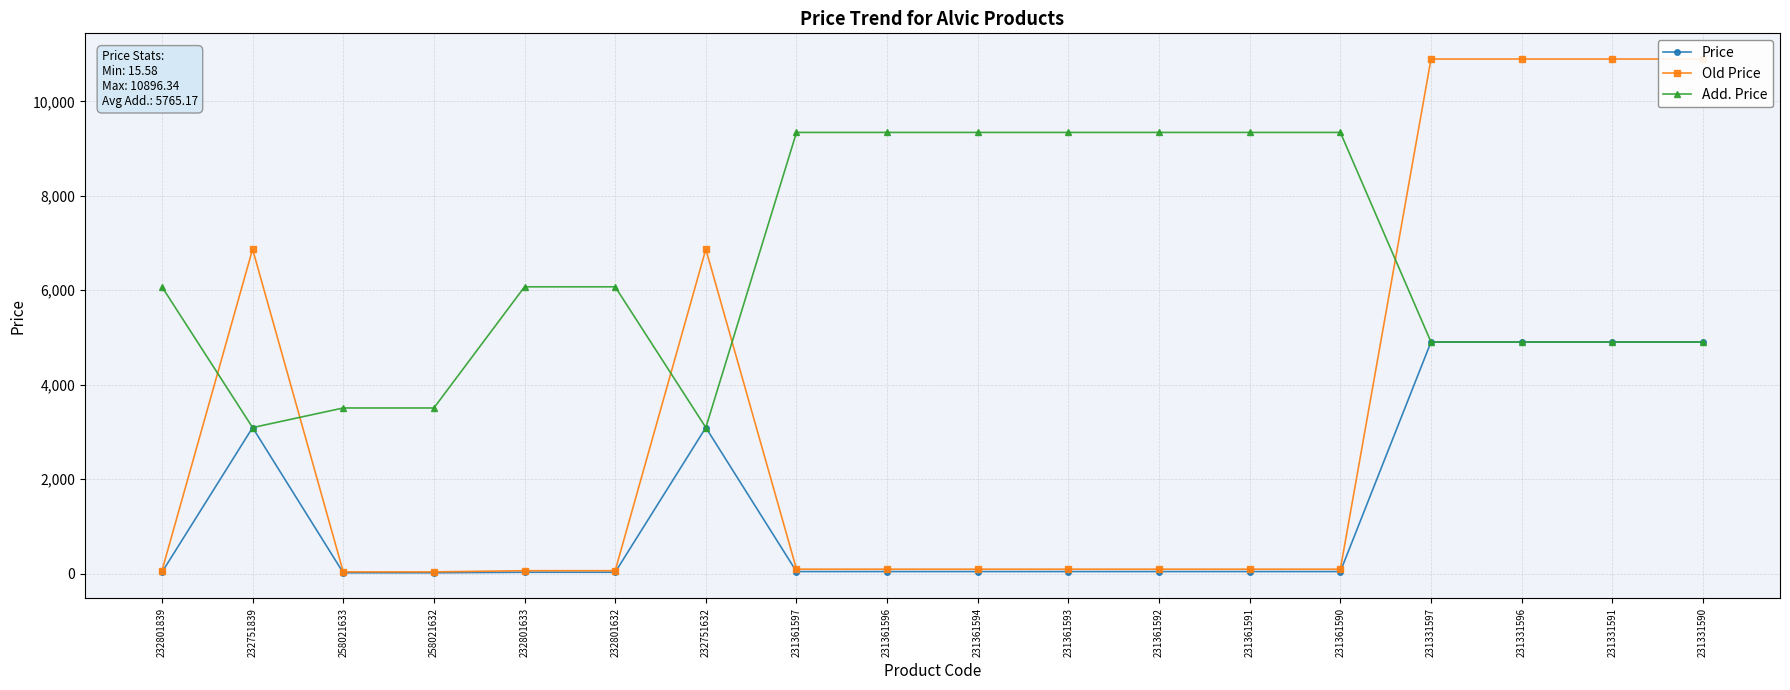

How many intersections are there between Add. Price and Old Price?

5